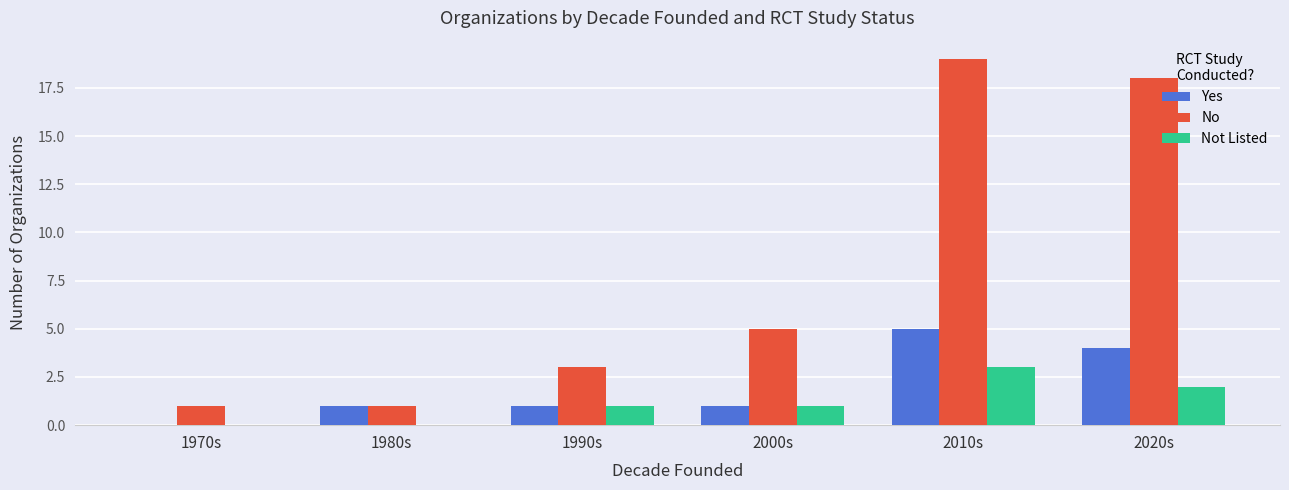

Reading left to right, transcribe all the data shown in this chart.

Yes: 0	1	1	1	5	4
No: 1	1	3	5	19	18
Not Listed: 0	0	1	1	3	2